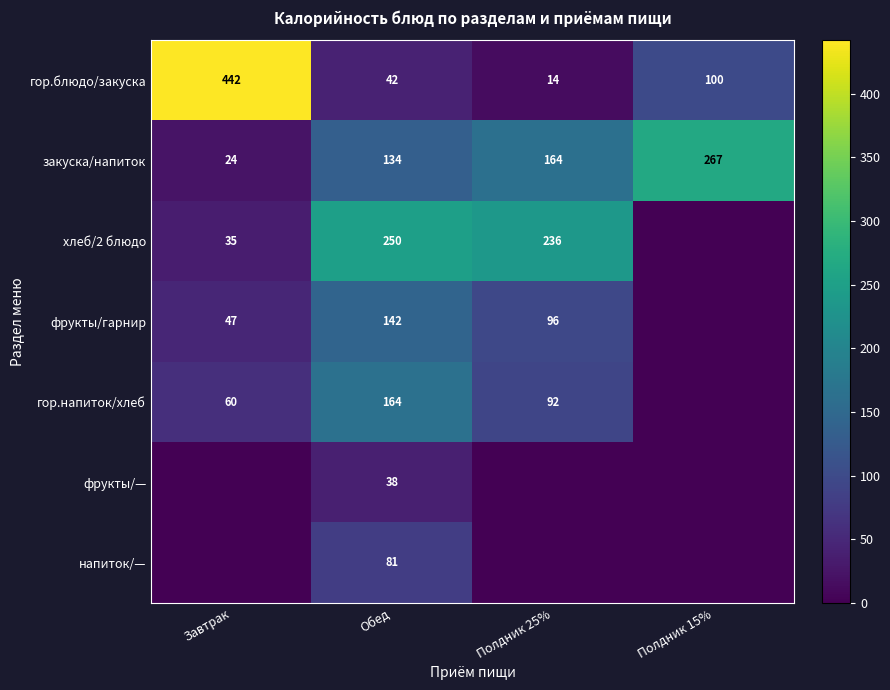

What is the difference between the highest and lowest values at Обед?

212